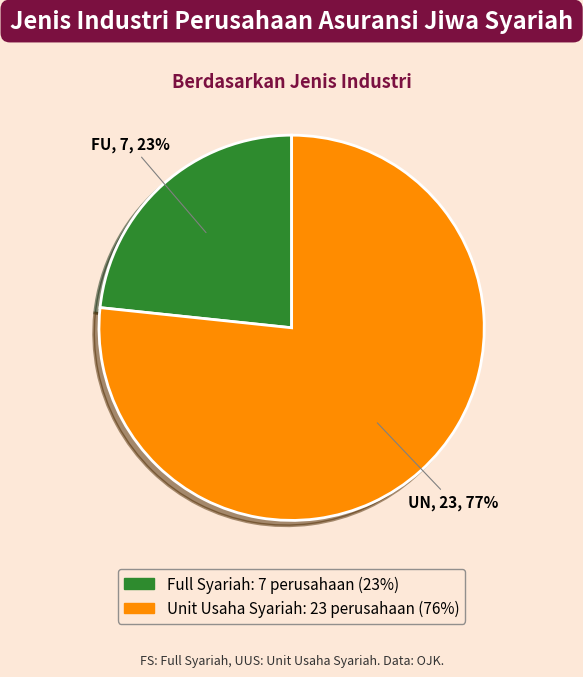

To the nearest percent, what portion does Unit Usaha Syariah represent?

77%